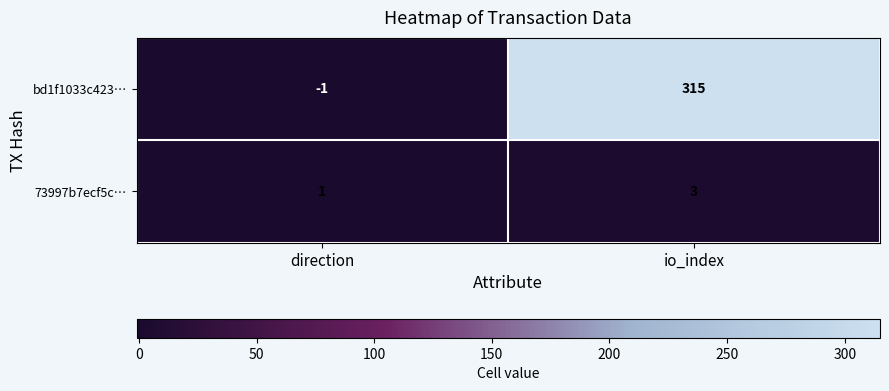

True or false: bd1f1033c423… has a value of 533 at io_index.

False